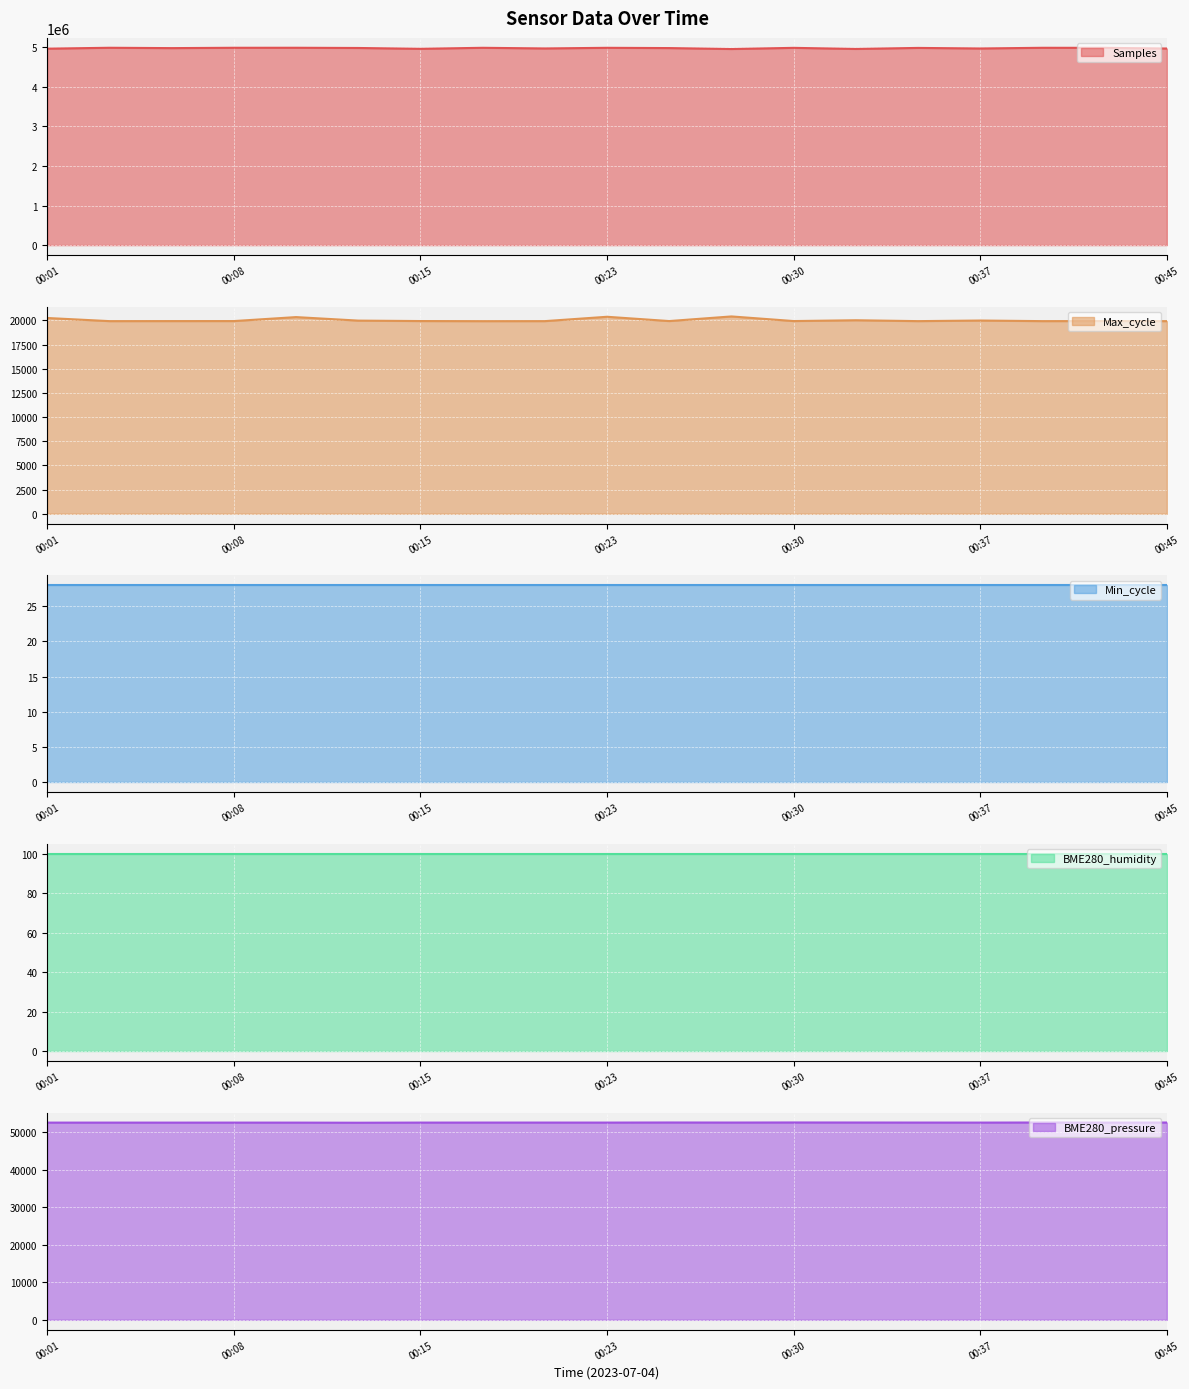

What is the value of the BME280_pressure point at the 15th from the left?

52638.4